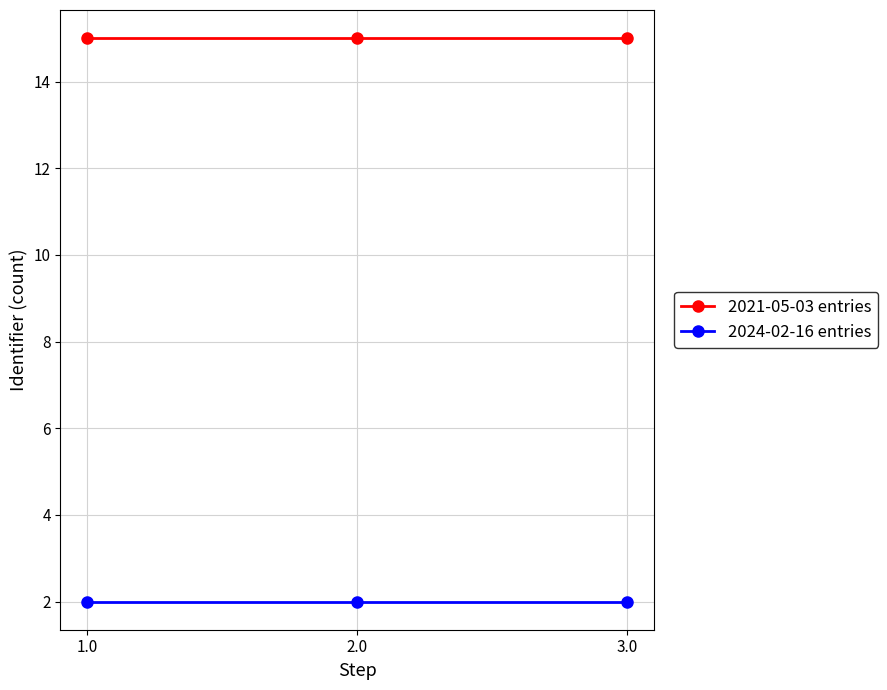

How many distinct data groups are displayed?

2